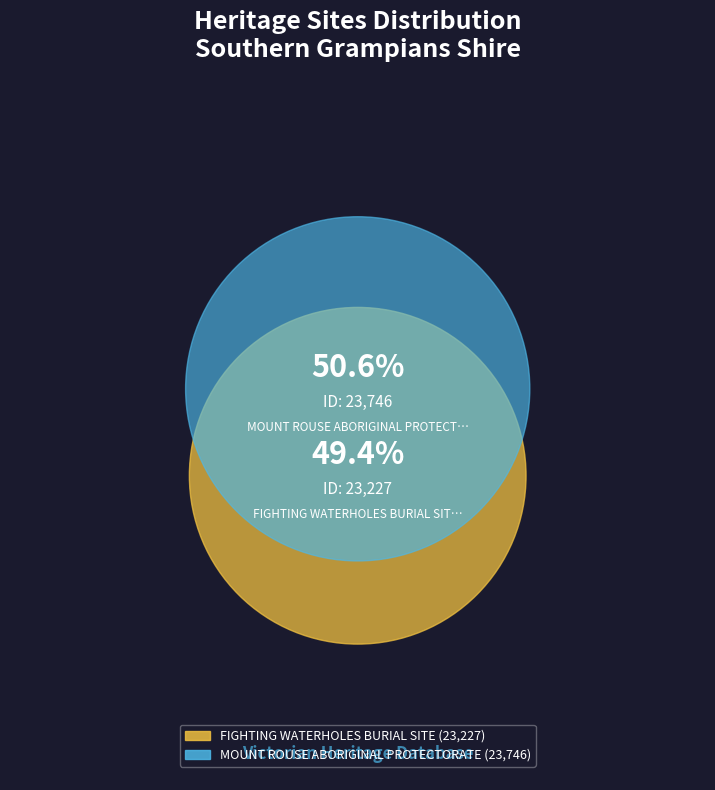

To the nearest percent, what is the difference between the FIGHTING WATERHOLES BURIAL SITE and MOUNT ROUSE ABORIGINAL PROTECTORATE slice percentages?

1%